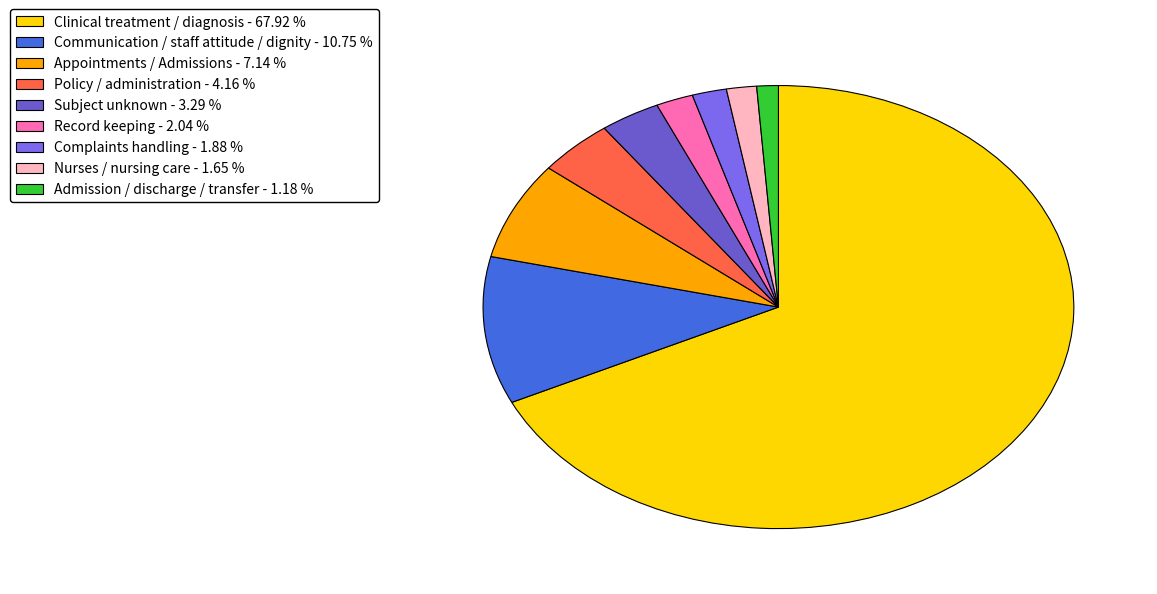

How many segments does this pie chart have?

9